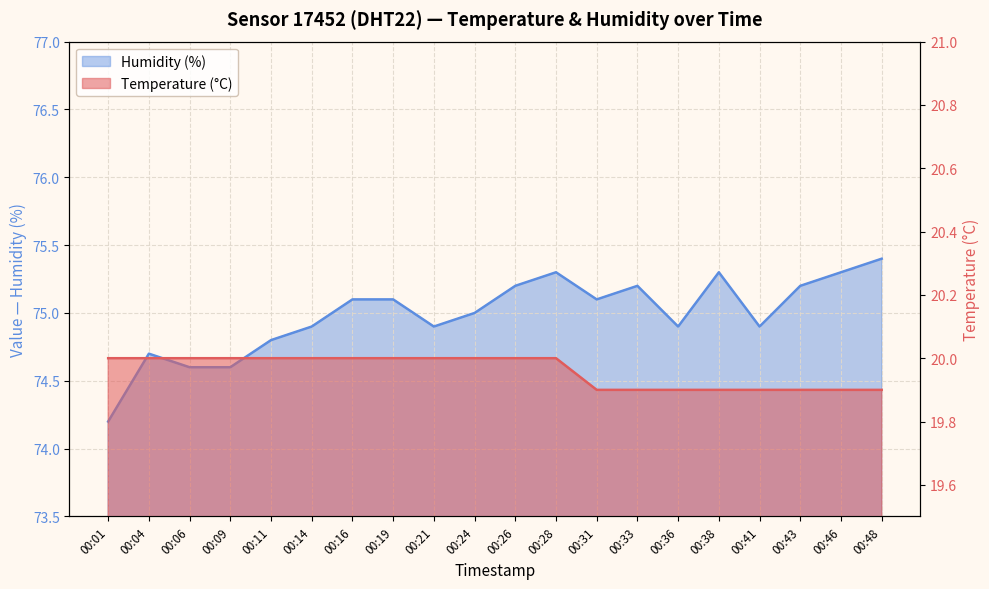

Where is the first local minimum for Humidity (%)?

00:21